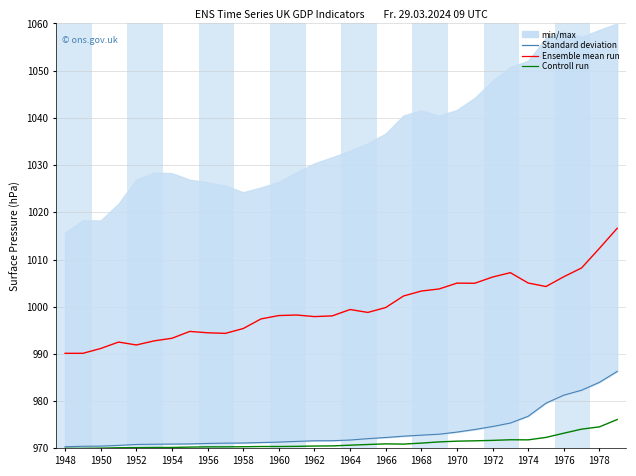

The value of Standard deviation at 1972 is 974.6. True or false?

True